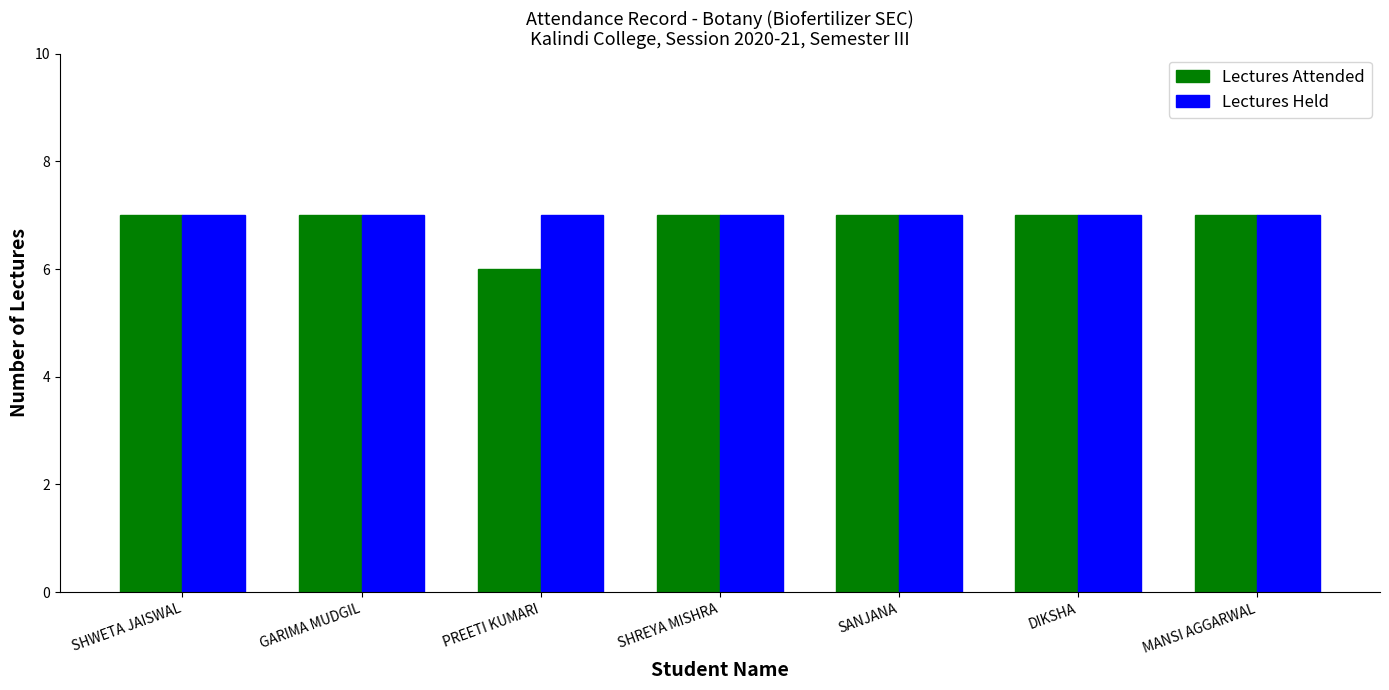

How many series are shown in this chart?

2